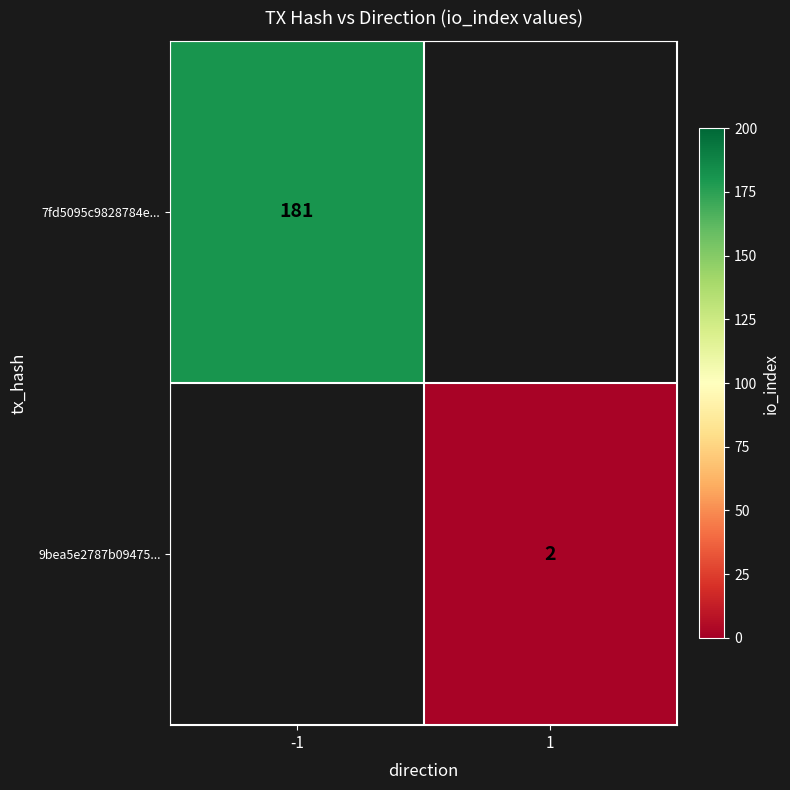

At which category does the chart reach its peak across all series?

-1